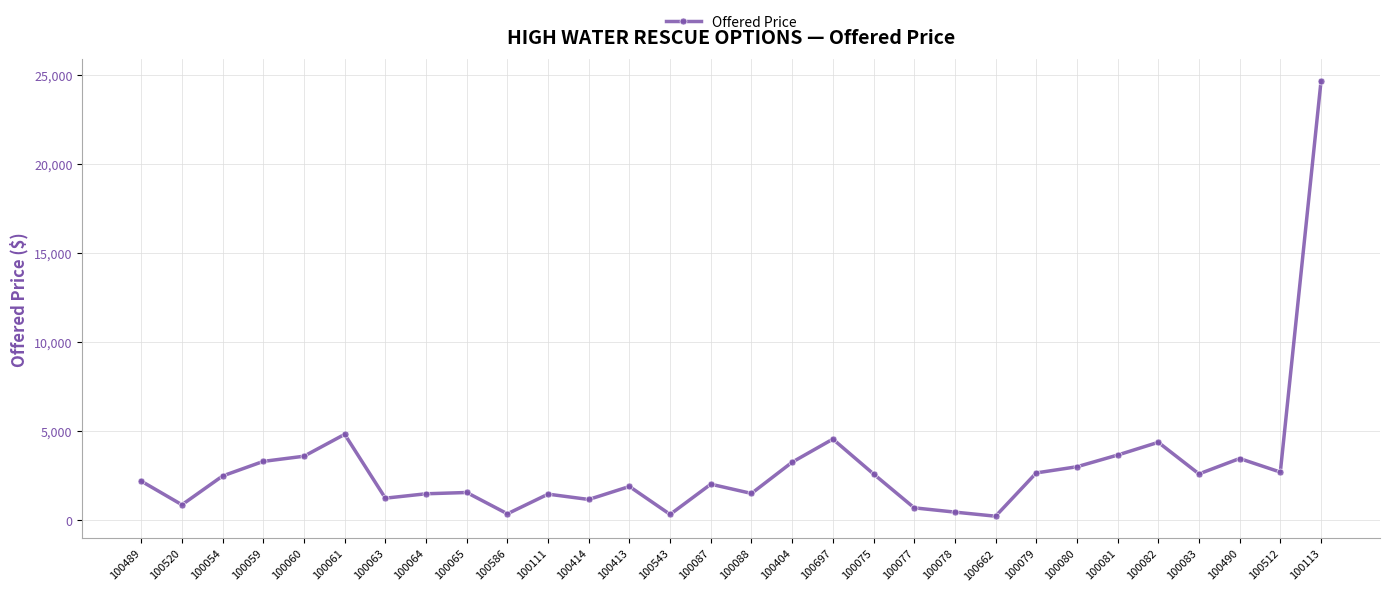

Does the chart display data point markers on the line(s)?

Yes